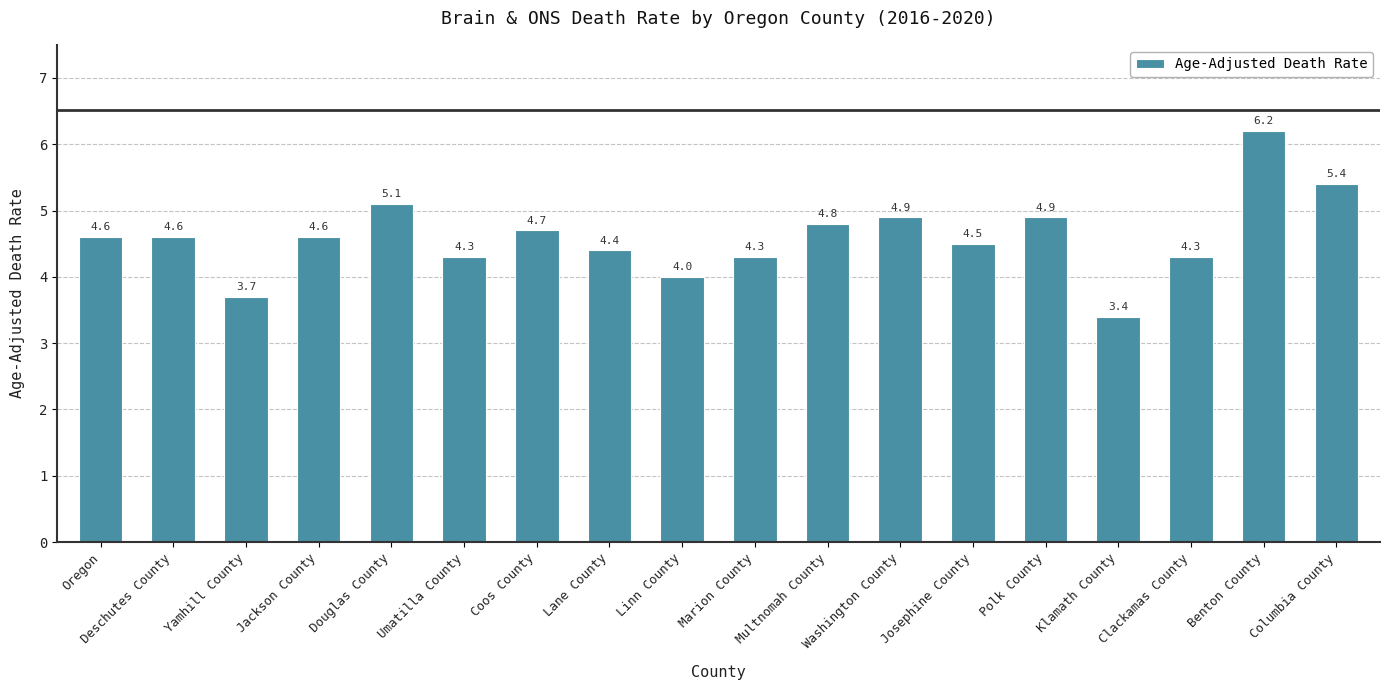

The chart shows a value of 7.9 at Coos County. True or false?

False